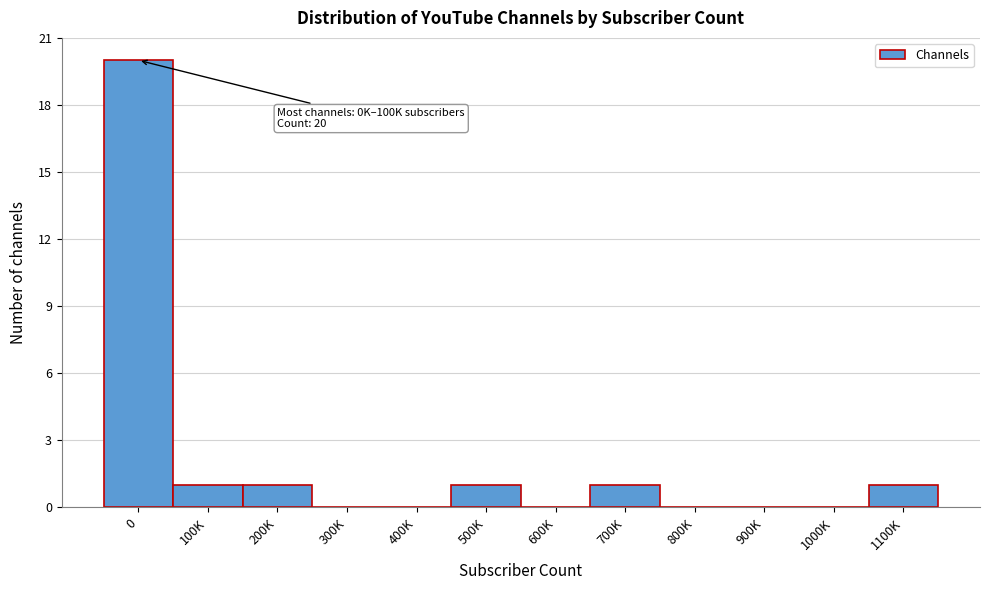

The chart shows a value of 0 at 600K. True or false?

True